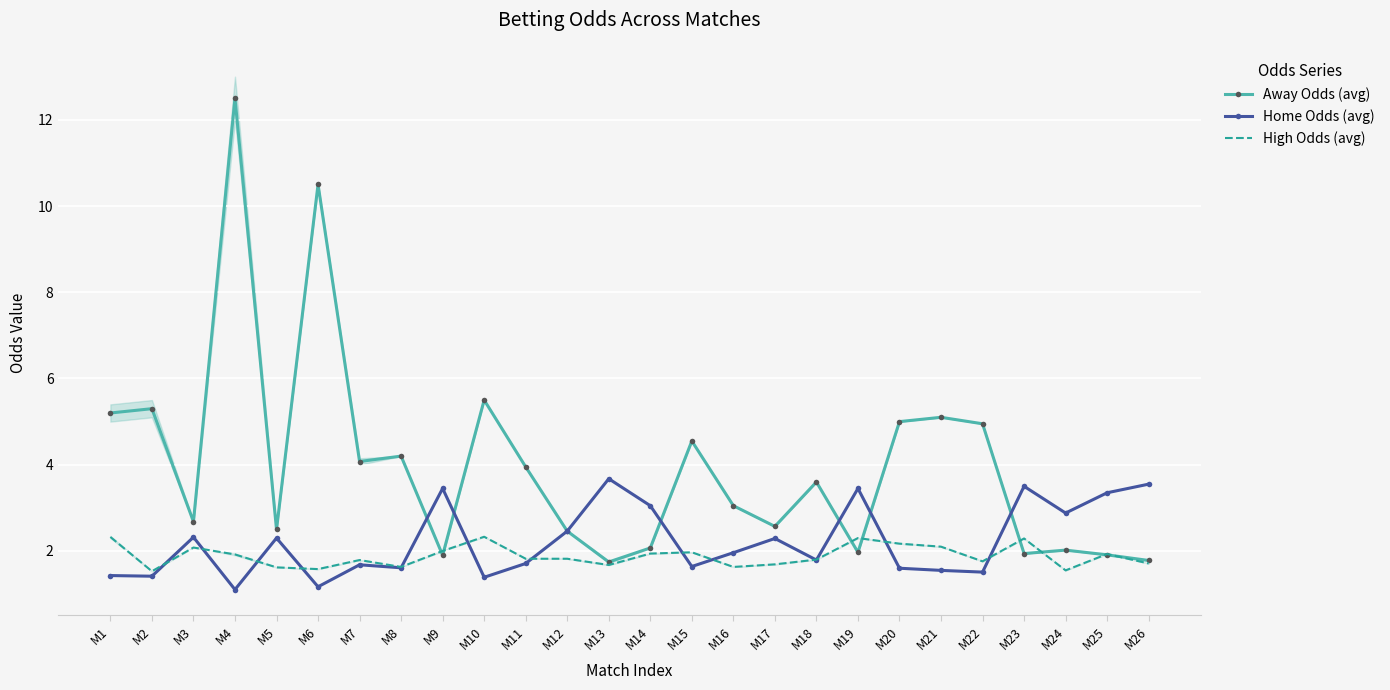

Reading left to right, list all the values displayed in this chart.

Away Odds (avg): M1=5.2	M2=5.3	M3=2.7	M4=12.5	M5=2.5	M6=10.5	M7=4.1	M8=4.2	M9=1.9	M10=5.5	M11=4.0	M12=2.5	M13=1.7	M14=2.1	M15=4.5	M16=3.0	M17=2.6	M18=3.6	M19=2.0	M20=5.0	M21=5.1	M22=5.0	M23=1.9	M24=2.0	M25=1.9	M26=1.8
Home Odds (avg): M1=1.4	M2=1.4	M3=2.3	M4=1.1	M5=2.3	M6=1.2	M7=1.7	M8=1.6	M9=3.5	M10=1.4	M11=1.7	M12=2.5	M13=3.7	M14=3.0	M15=1.6	M16=2.0	M17=2.3	M18=1.8	M19=3.5	M20=1.6	M21=1.6	M22=1.5	M23=3.5	M24=2.9	M25=3.4	M26=3.5
High Odds (avg): M1=2.3	M2=1.5	M3=2.1	M4=1.9	M5=1.6	M6=1.6	M7=1.8	M8=1.6	M9=2.0	M10=2.3	M11=1.8	M12=1.8	M13=1.7	M14=1.9	M15=2.0	M16=1.6	M17=1.7	M18=1.8	M19=2.3	M20=2.2	M21=2.1	M22=1.8	M23=2.3	M24=1.6	M25=1.9	M26=1.7